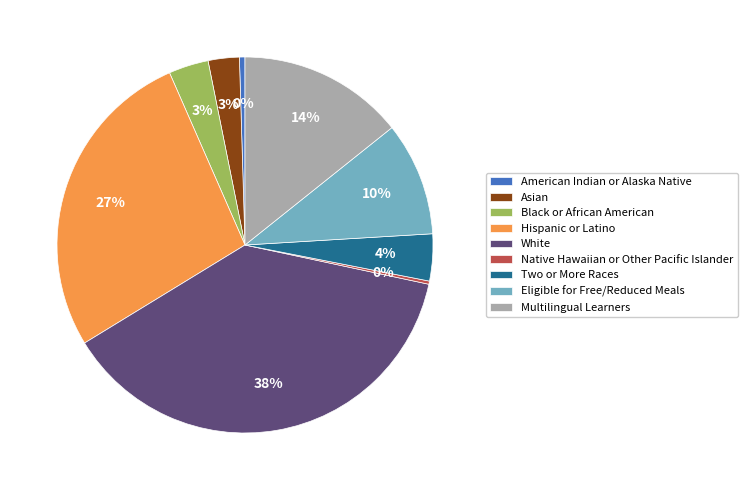

To the nearest percent, what is the average slice percentage?

11%